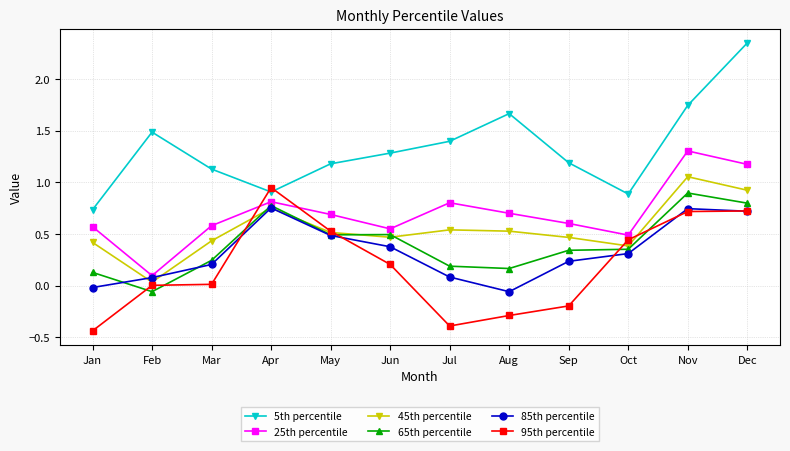

Does the chart have visible grid lines?

Yes